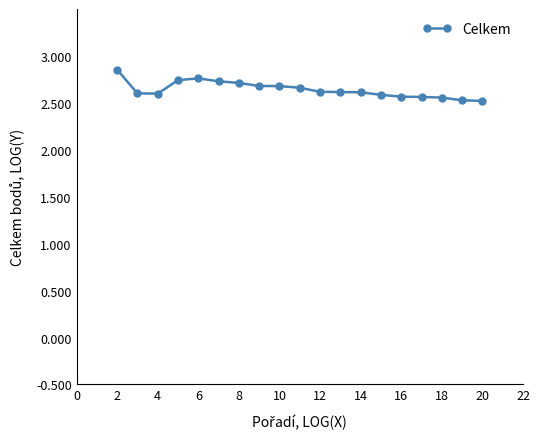

True or false: there are more than 0 points higher than both neighbors.

True